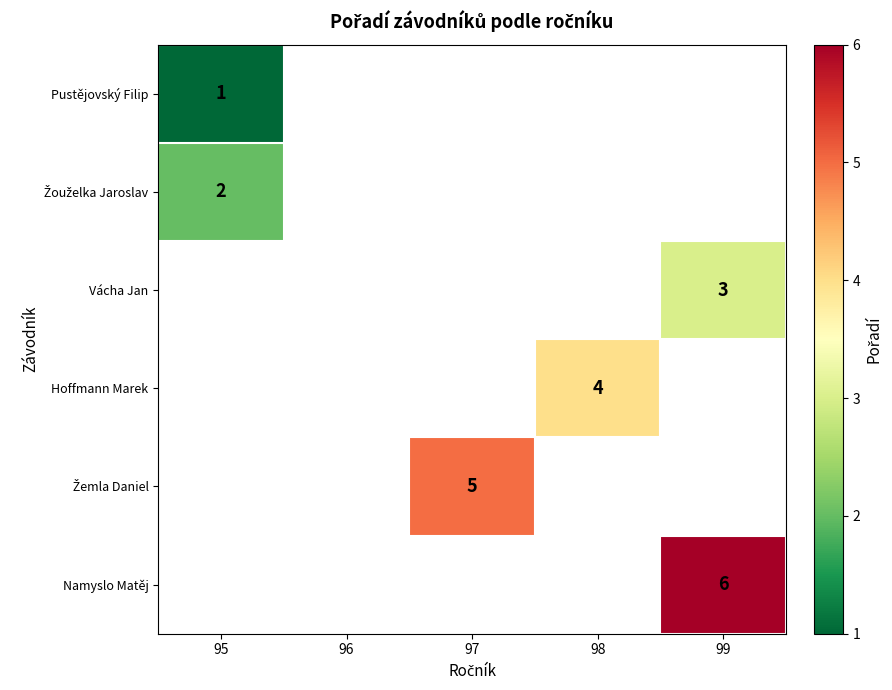

List the series in order of their overall mean, lowest first.

Pustějovský Filip, Žouželka Jaroslav, Vácha Jan, Hoffmann Marek, Žemla Daniel, Namyslo Matěj